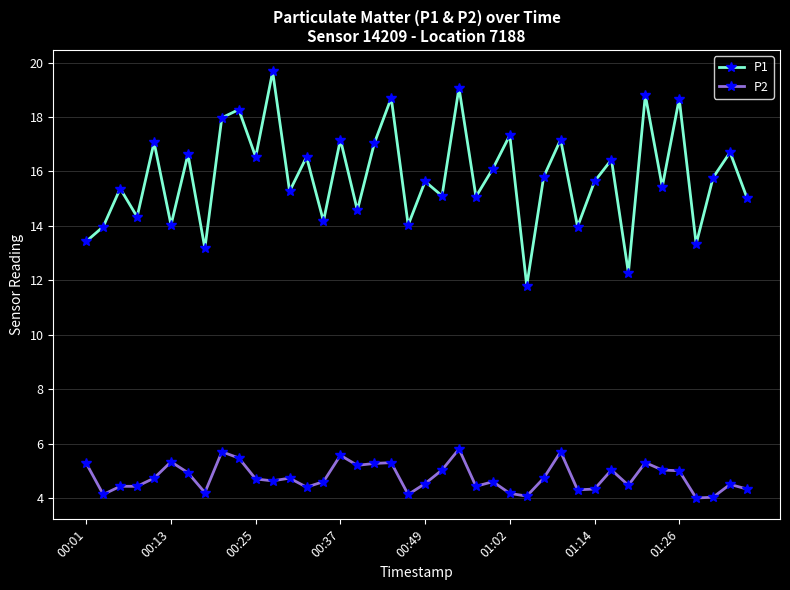

What are all the series names shown in the legend?

P1, P2